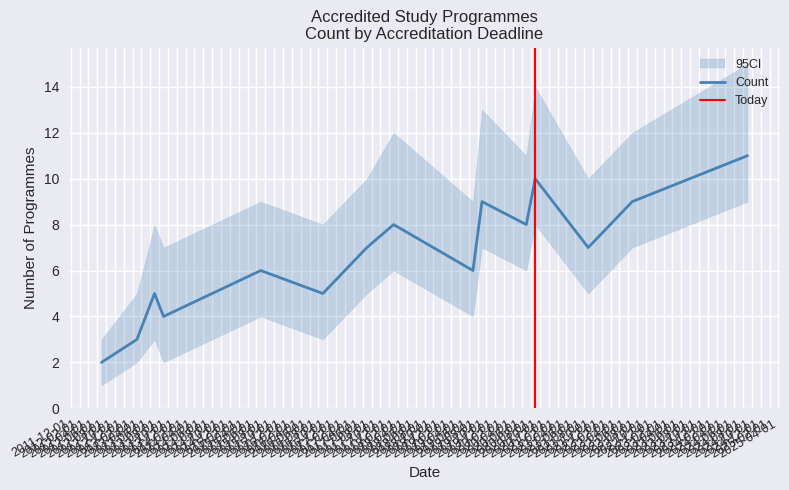

What is the ratio of the value at 2013-03-01 to the value at 2017-06-30?

0.4